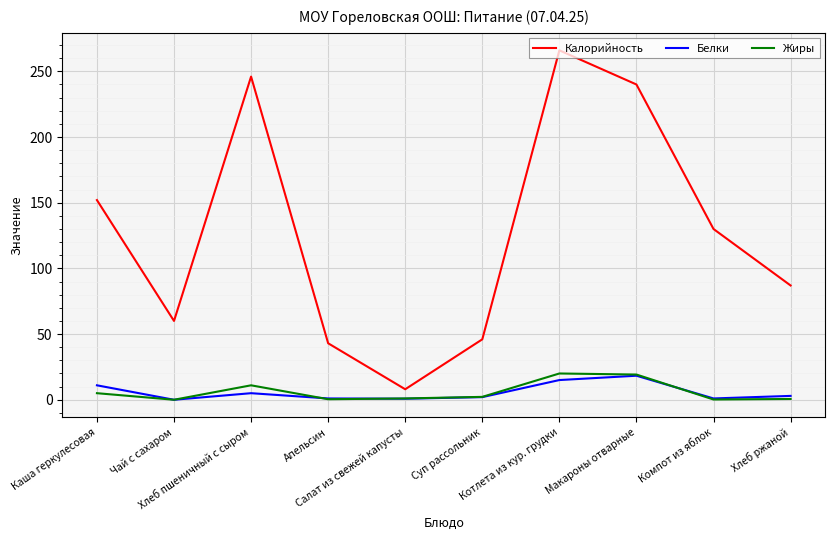

How many lines are shown in the chart?

3